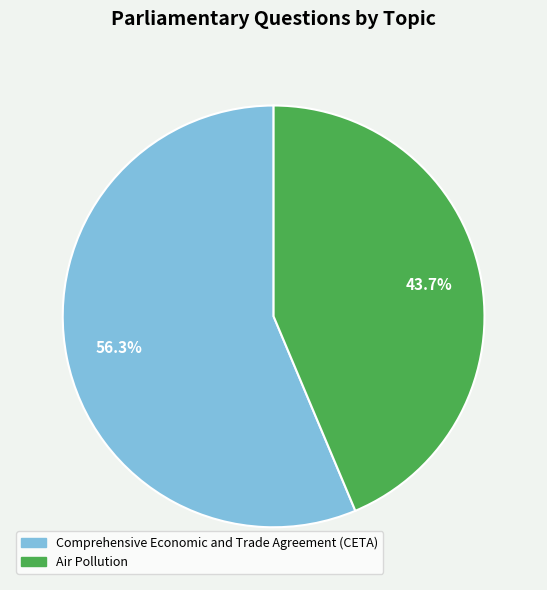

To the nearest percent, what is the difference between the largest and smallest slice percentages?

13%